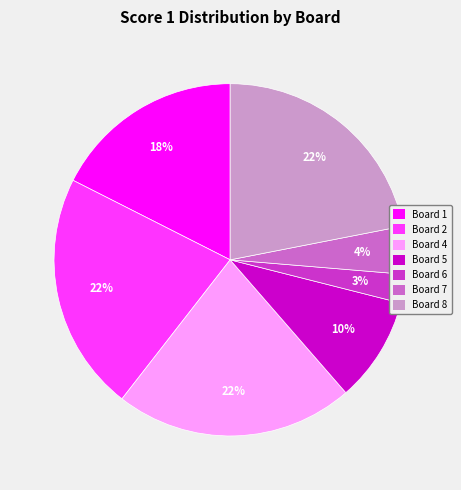

Do Board 5 and Board 2 together represent more than half of the pie?

No